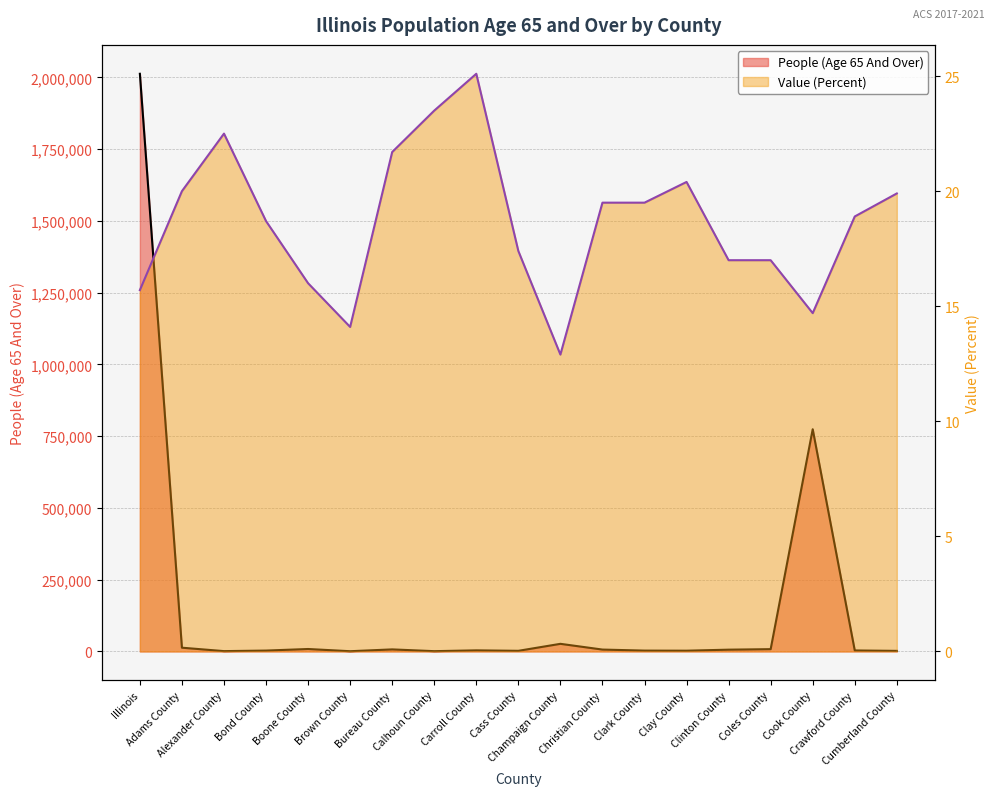

What is the maximum value shown in the chart?

2012735.0